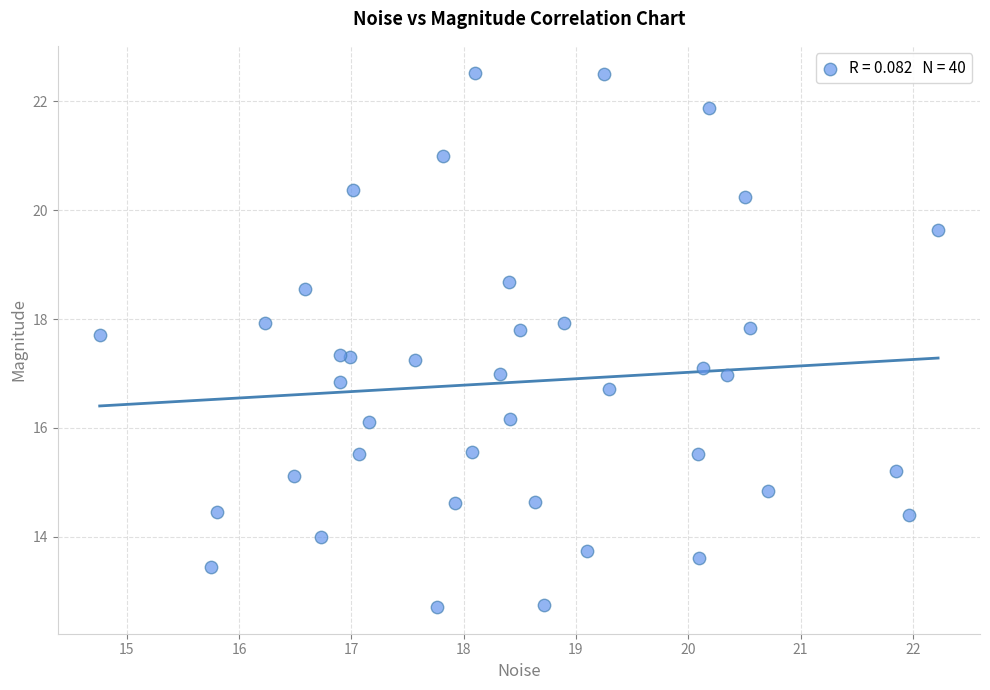

What is the range of Y values (max minus min)?

9.8